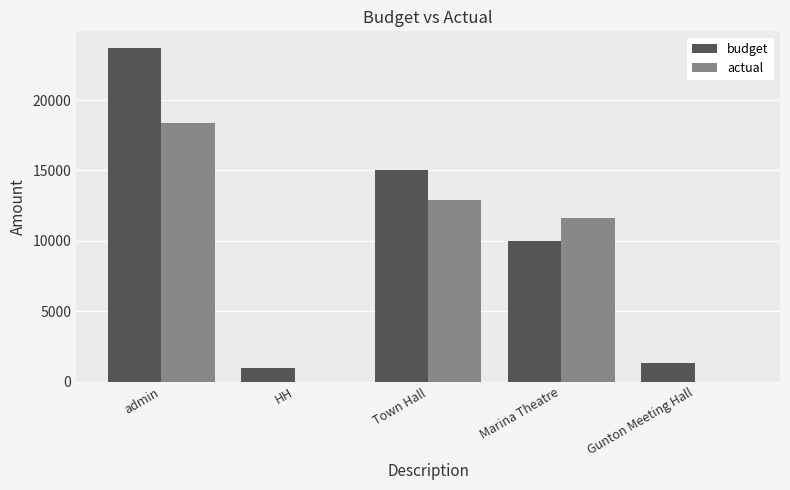

How many groups of bars are there?

5